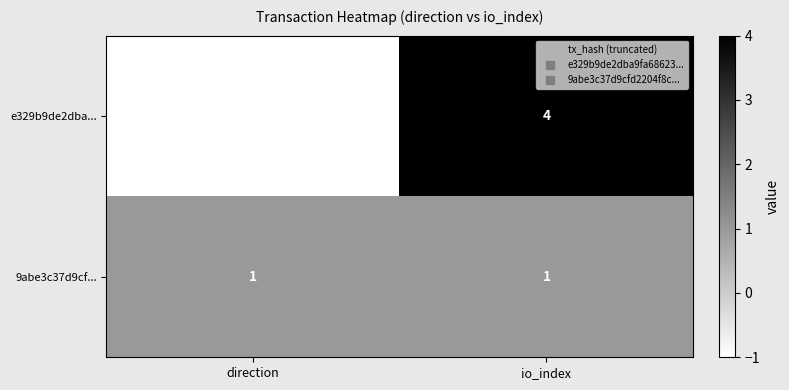

What is the greatest value displayed?

4